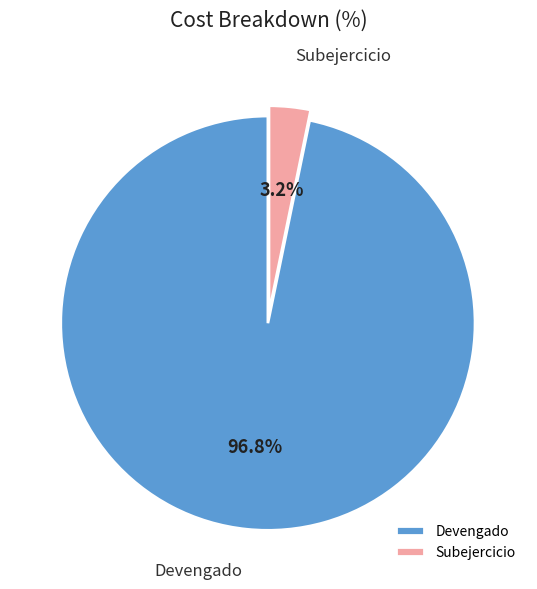

To the nearest percent, what is the combined percentage of Subejercicio and Devengado?

100%